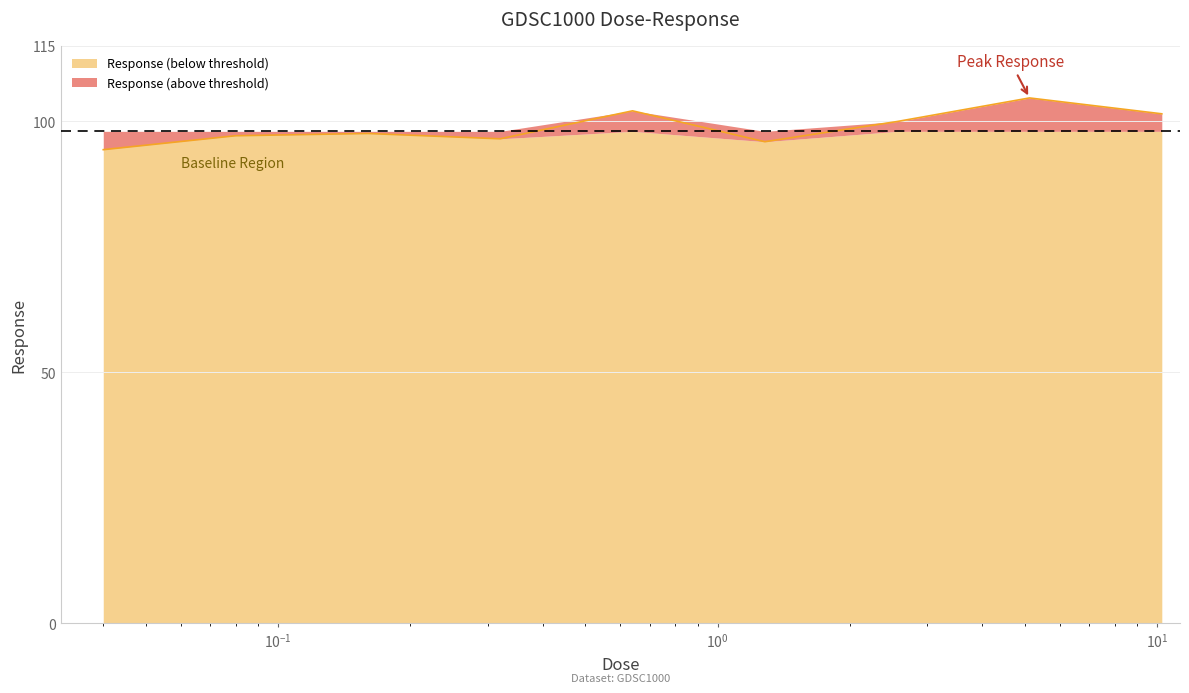

What is the difference between the maximum and second lowest values?

8.7